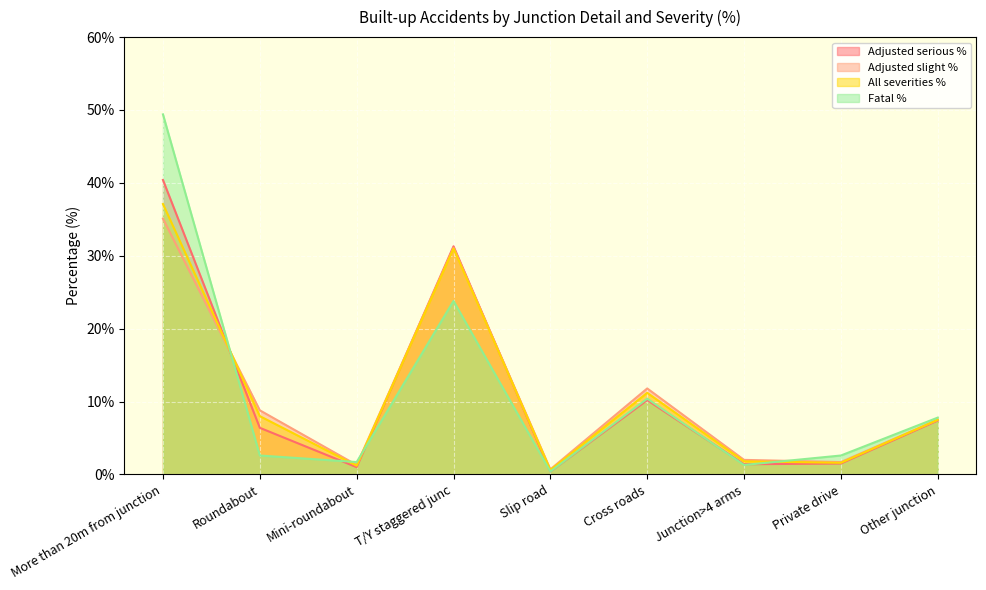

What is the total value across all series at Other junction?

30.2